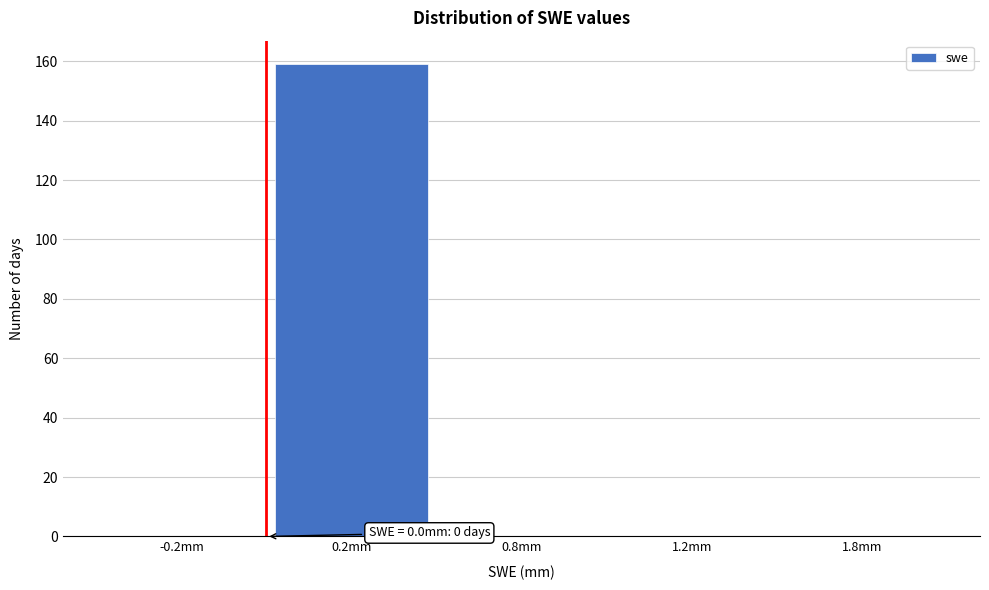

Reading left to right, transcribe all the data shown in this chart.

-0.2mm=0	0.2mm=159	0.8mm=0	1.2mm=0	1.8mm=0